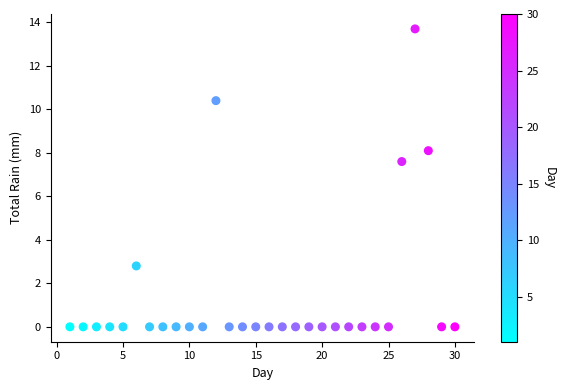

What Y value in the scatter plot is closest to 6?

7.6